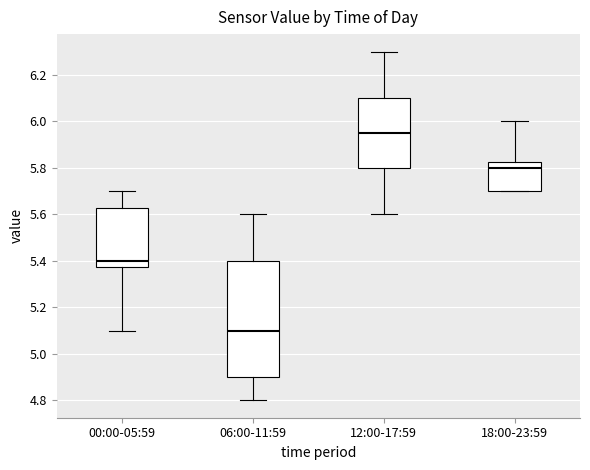

Comparing the boxes themselves (not the whiskers), which one is the tallest?

06:00-11:59